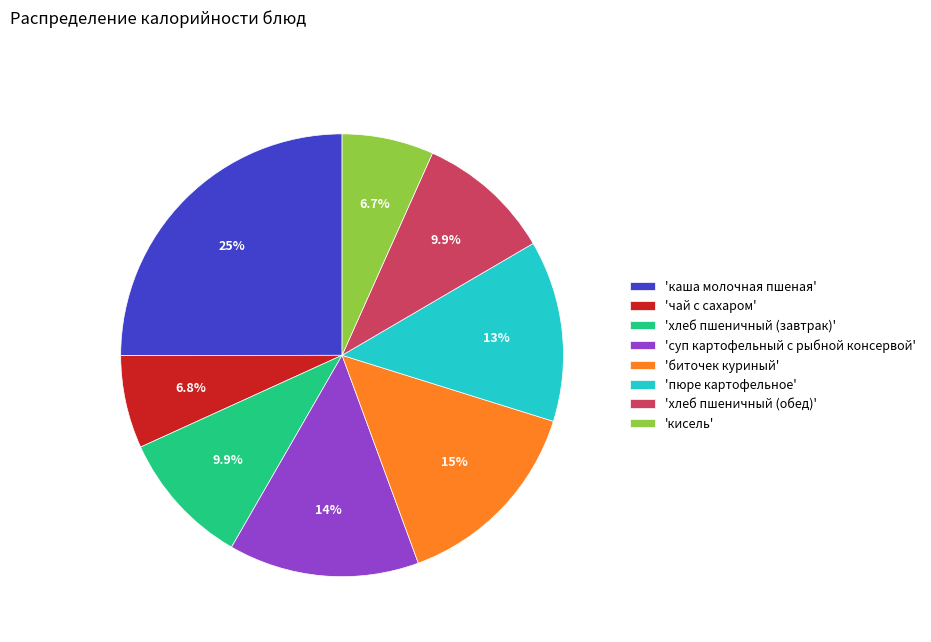

How much of the chart is everything except 'чай с сахаром'?

93.2%